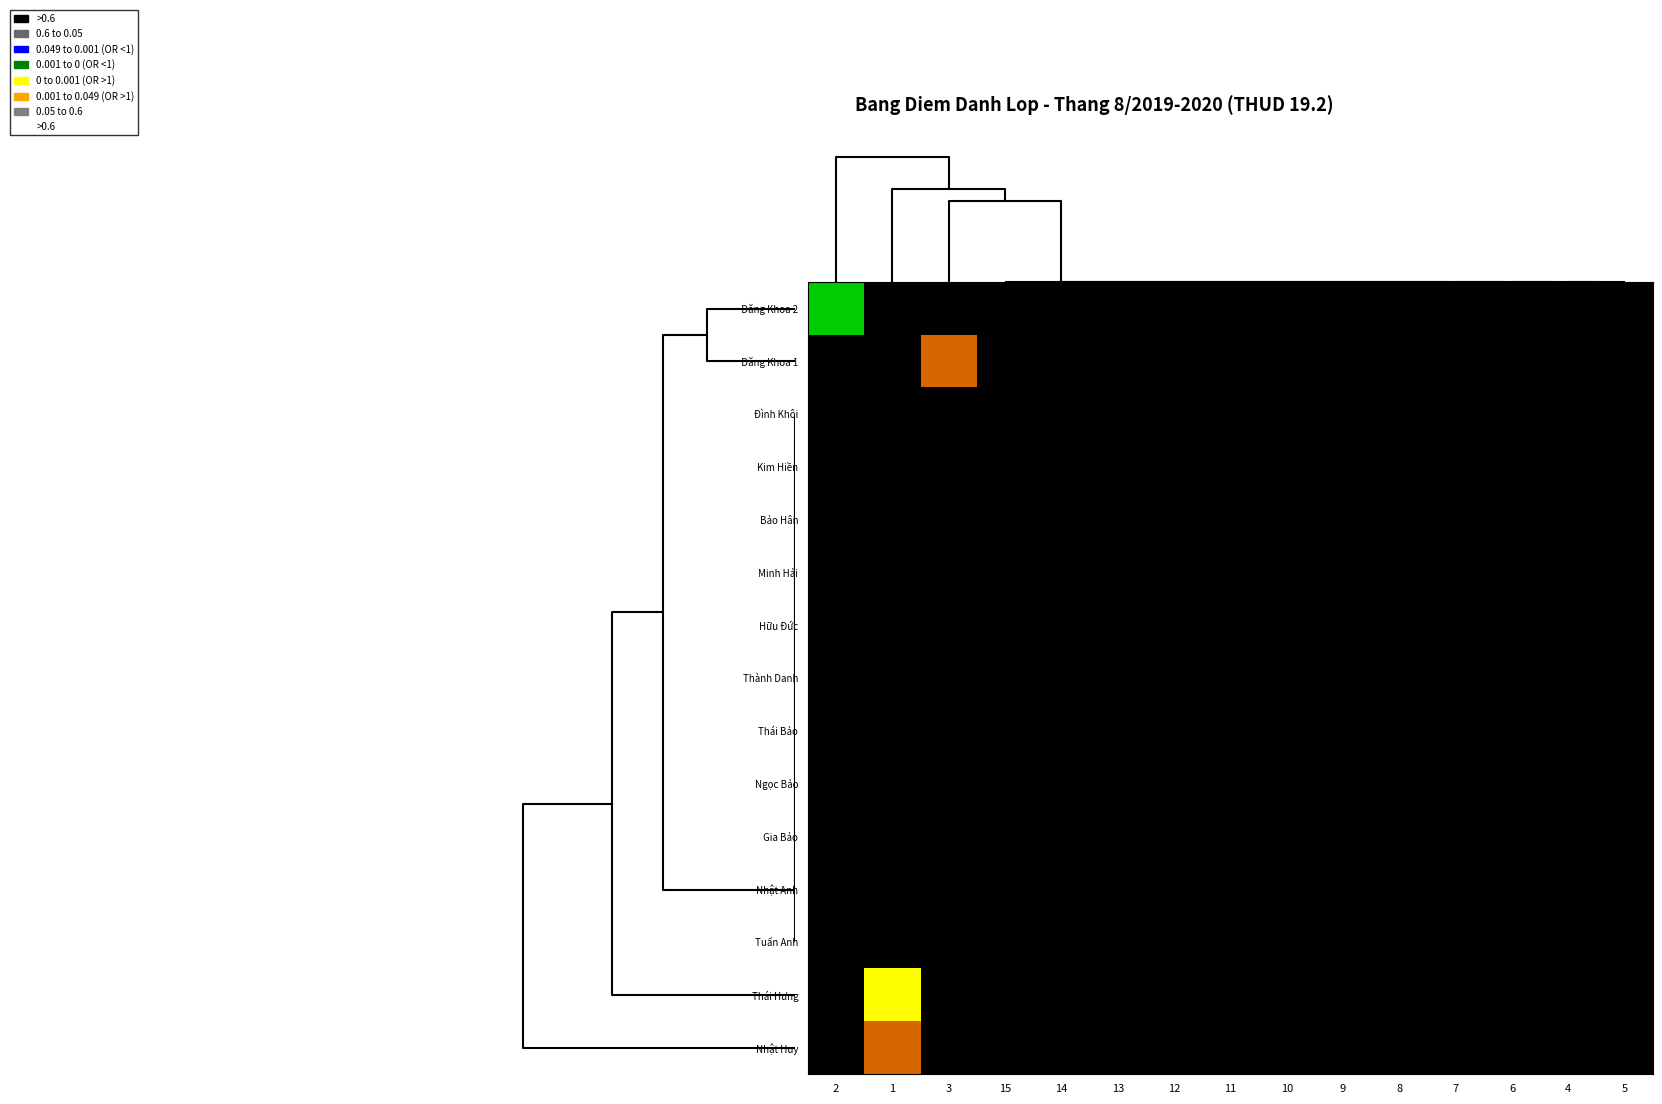

Is it true that Thái Hưng equals 0 at 13?

False